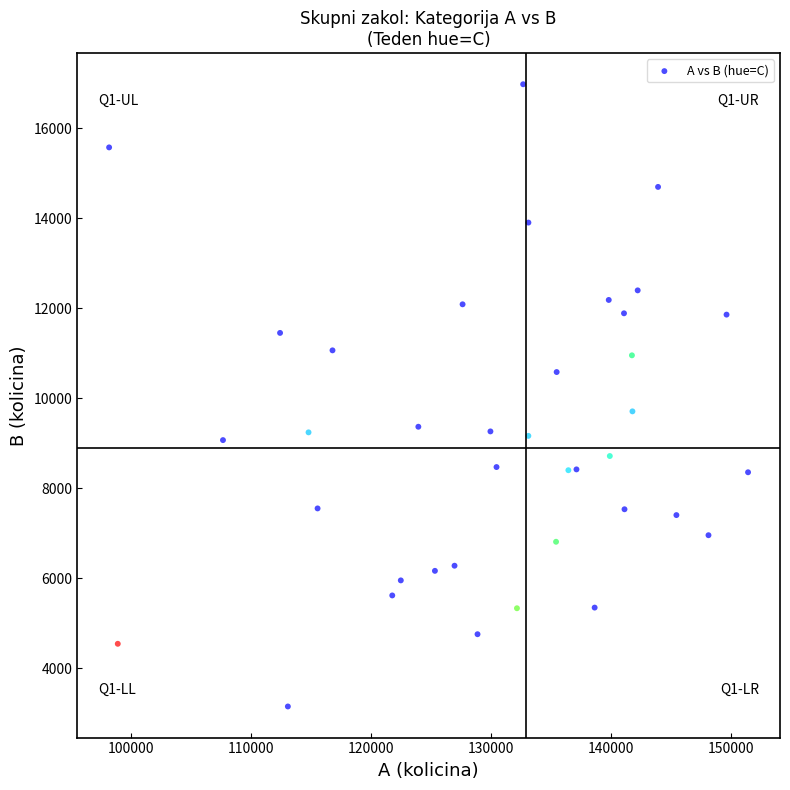

What is the range of X values (max minus min)?

53172.1